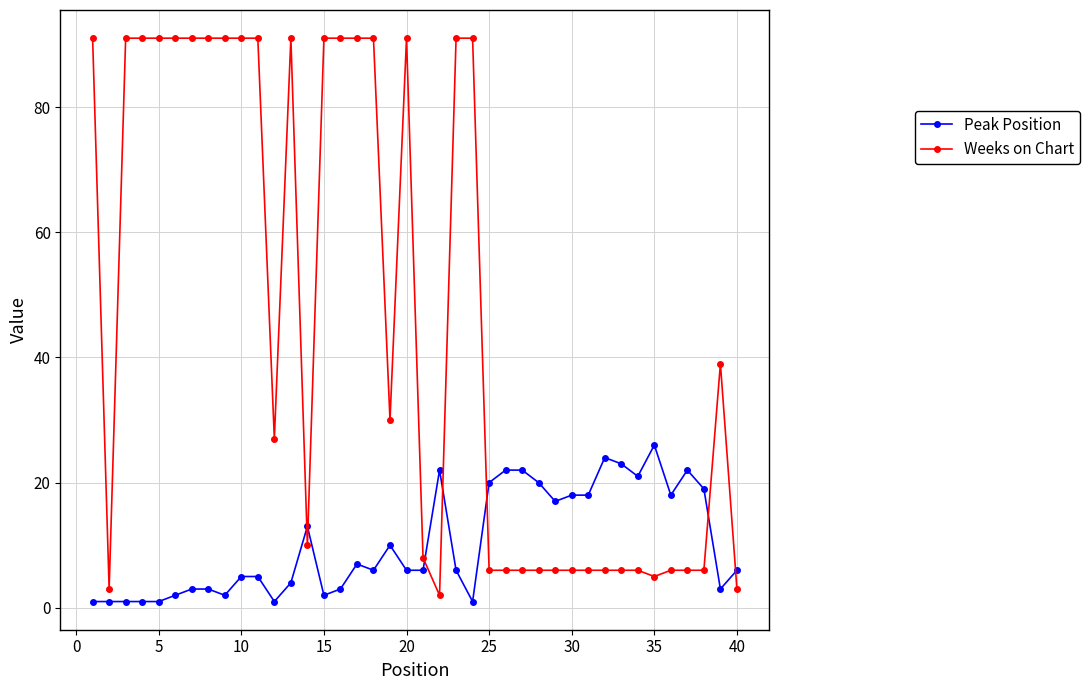

Rank the series by their average value, from highest to lowest.

Weeks on Chart, Peak Position